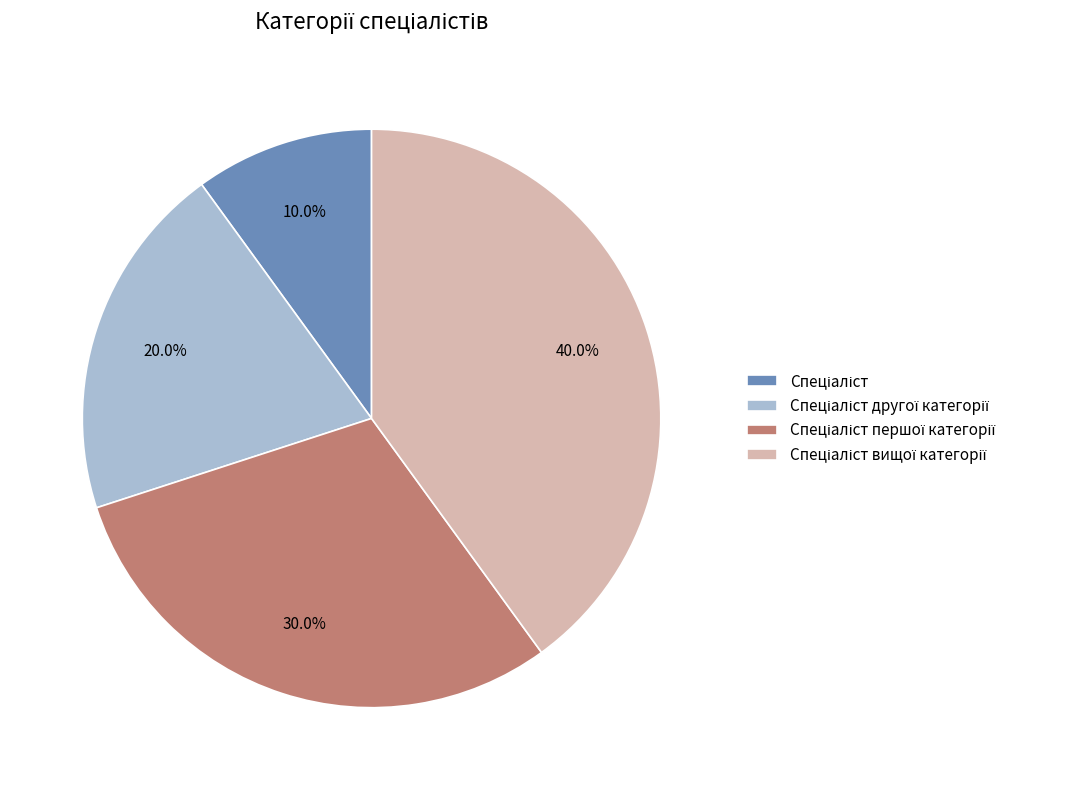

Does any single category account for the majority?

No